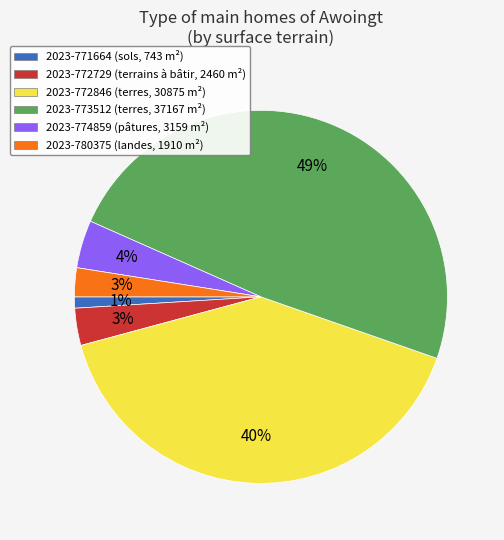

Do 2023-772729 and 2023-771664 together represent more than half of the pie?

No